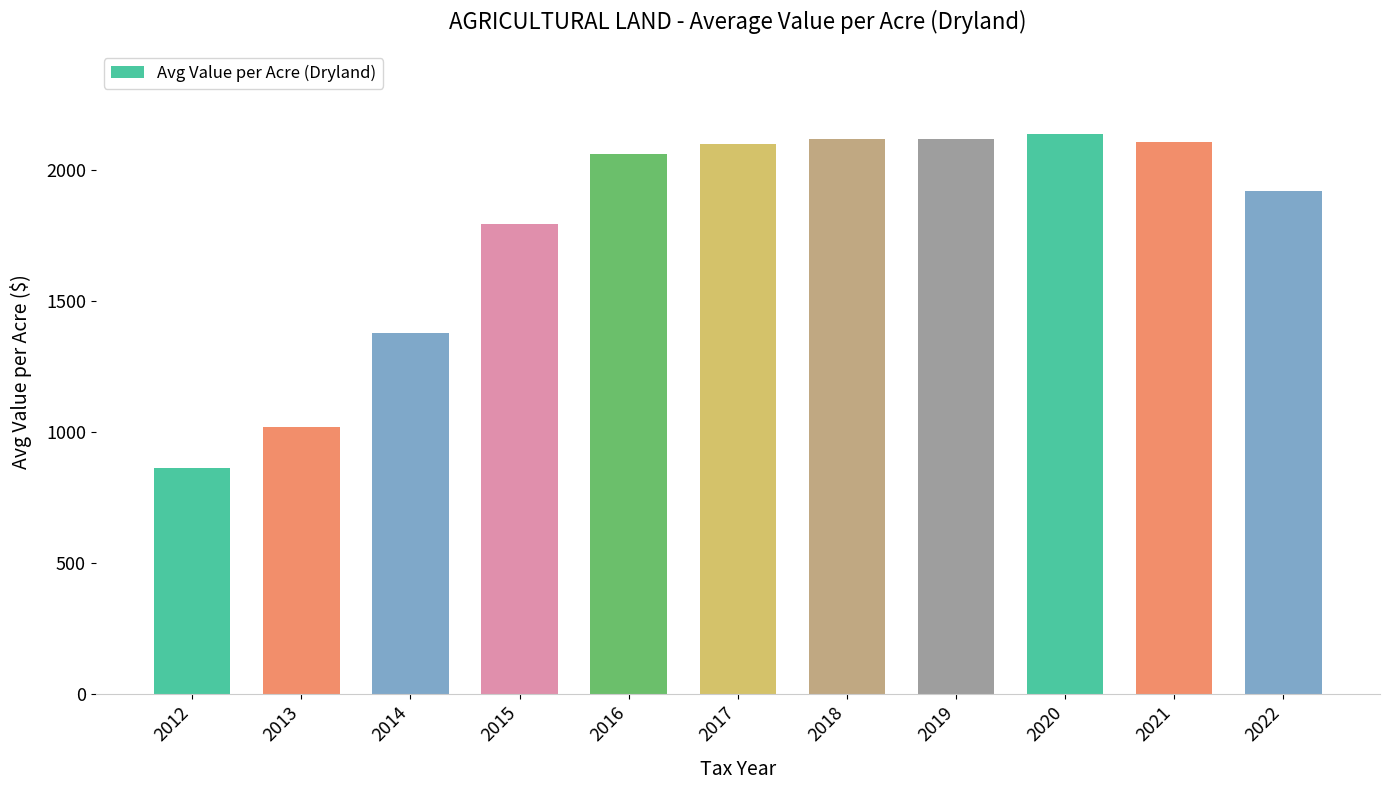

What is the value of the 8th bar from the left?

2117.1